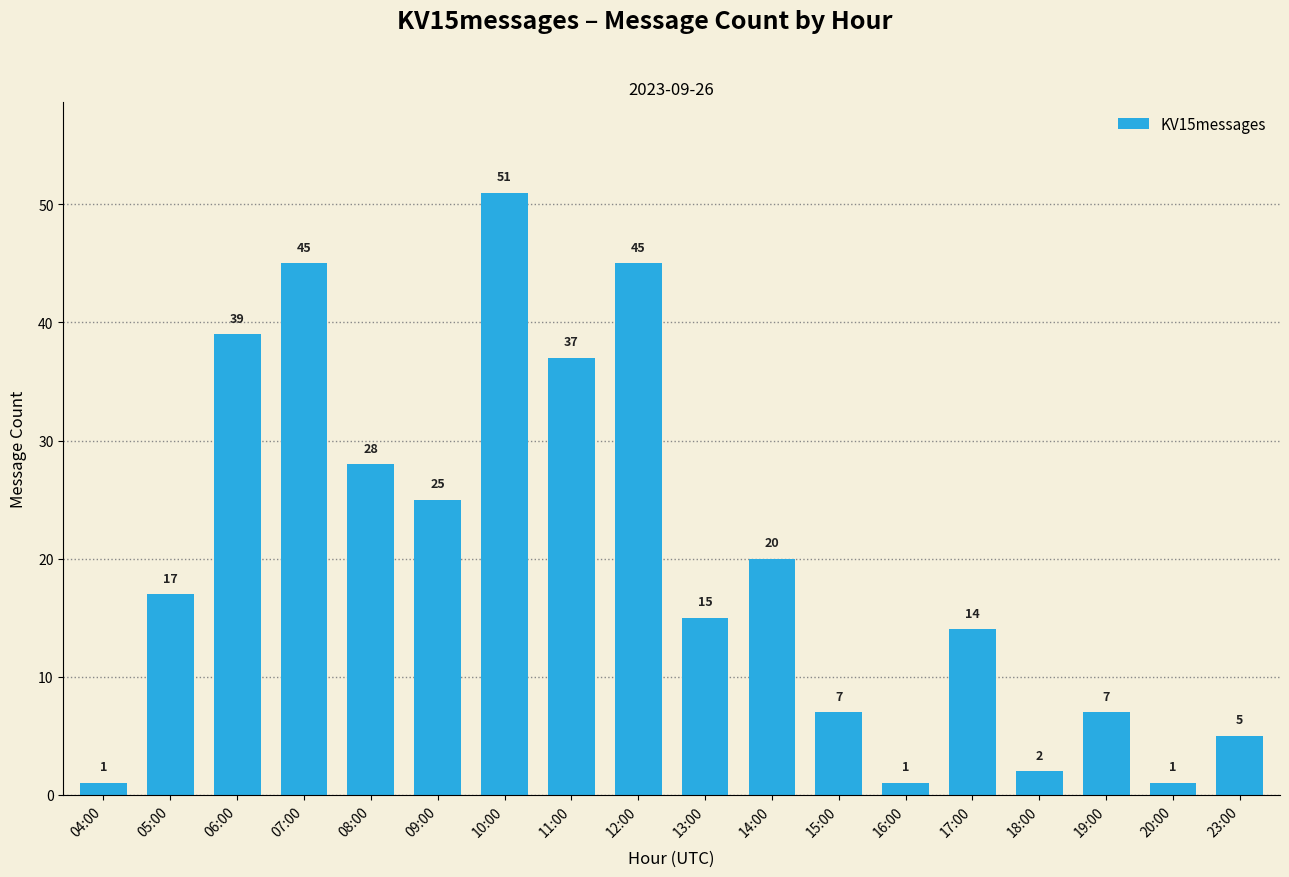

Where is the data nearest to the value 26?

09:00